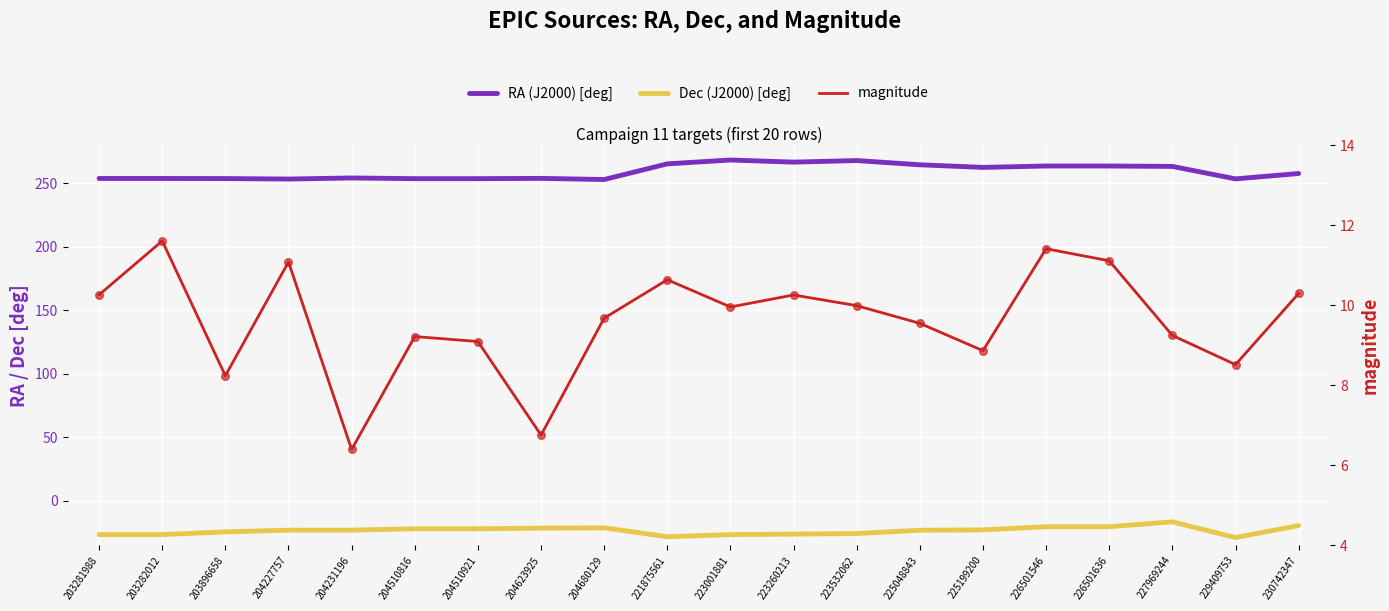

Which series has the largest total across all categories?

RA (J2000) [deg]